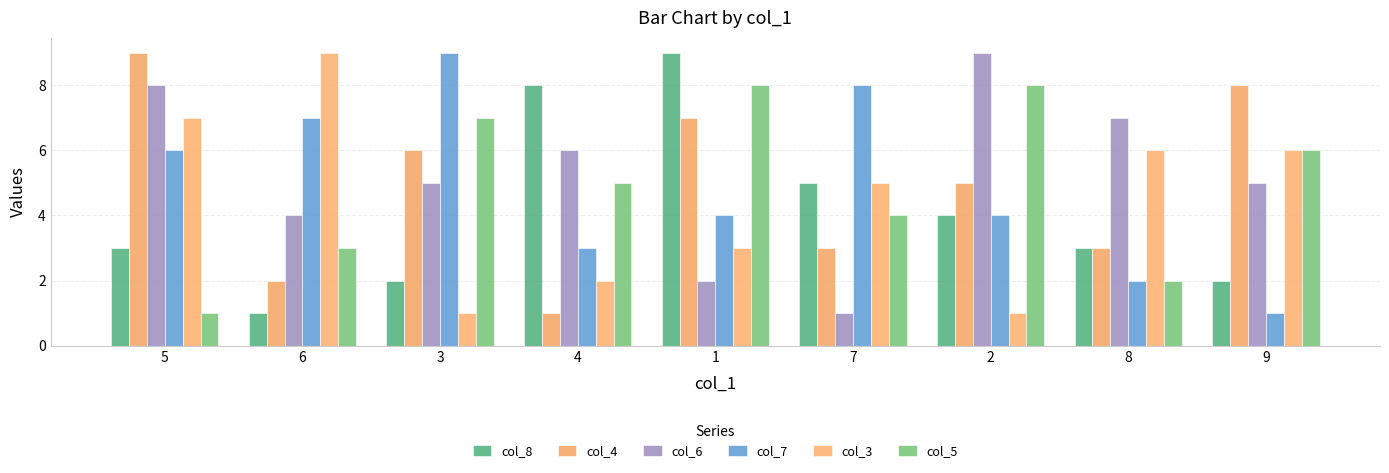

Does the chart contain stacked bars?

No